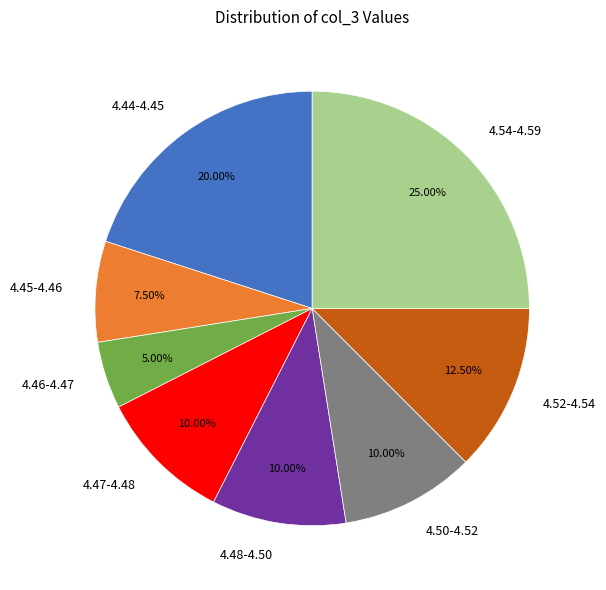

Is the sum of 4.45-4.46 and 4.48-4.50 greater than half?

No